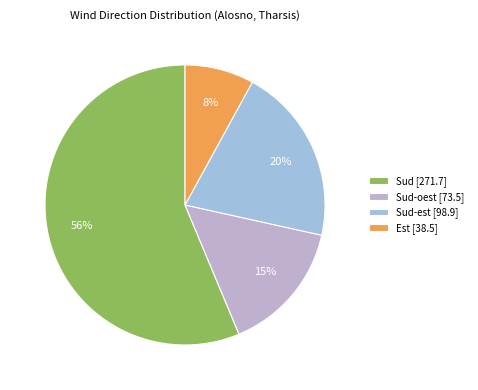

Count the number of slices in the pie.

4